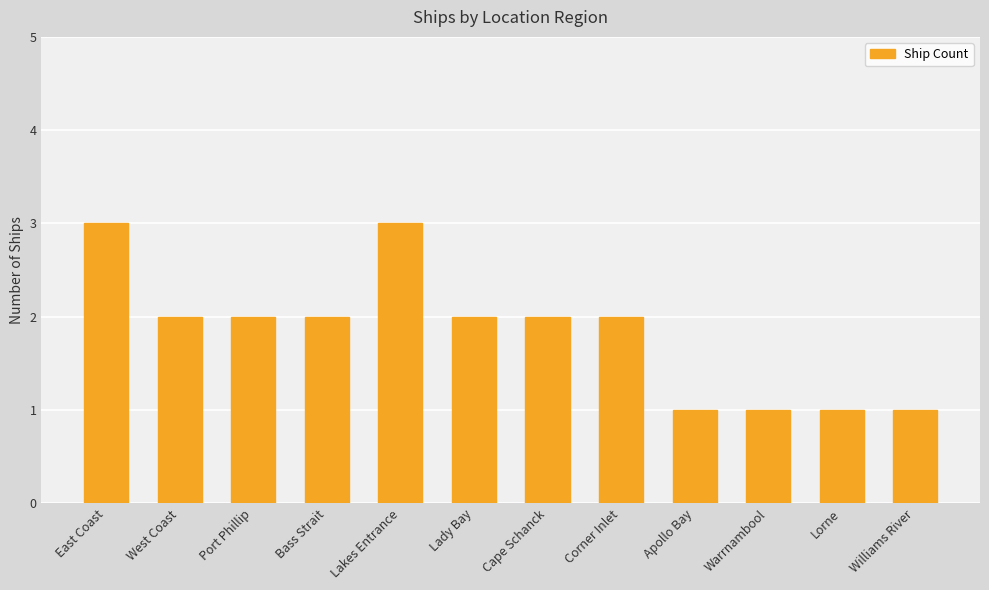

What is the sum of the values at Lady Bay and Cape Schanck?

4